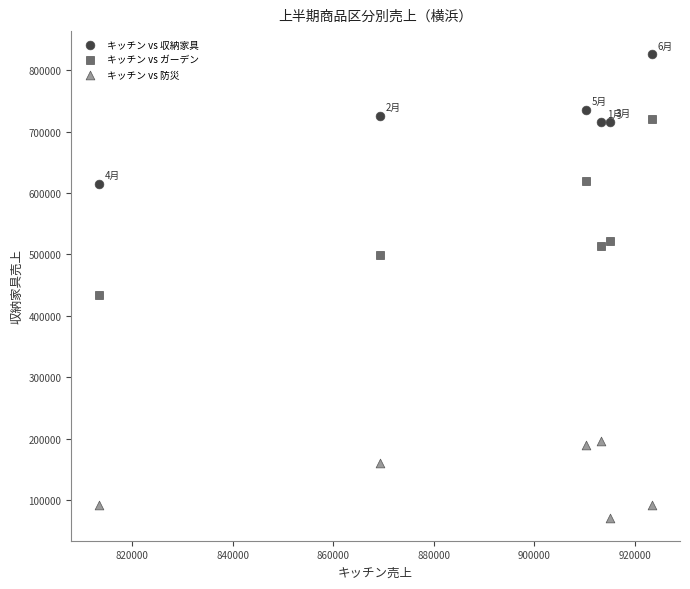

Which series reaches the maximum Y coordinate?

キッチン vs 収納家具